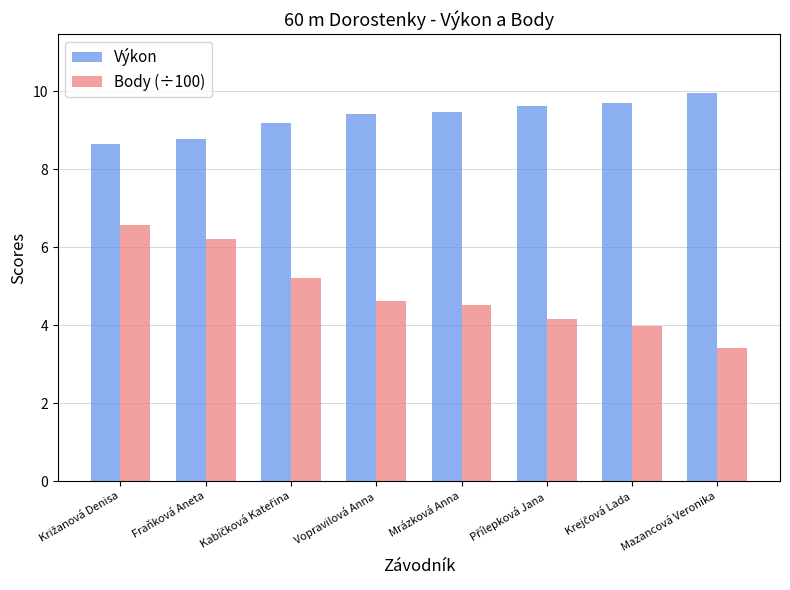

Which series has the largest total across all categories?

Výkon